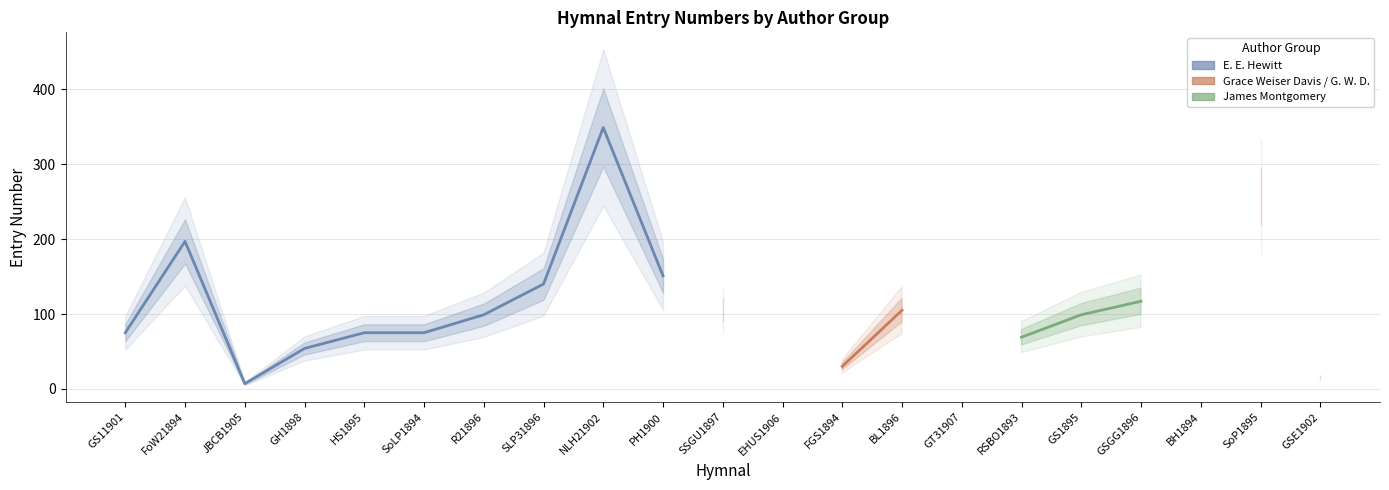

True or false: Grace Weiser Davis / G. W. D. and E. E. Hewitt cross at least once.

False